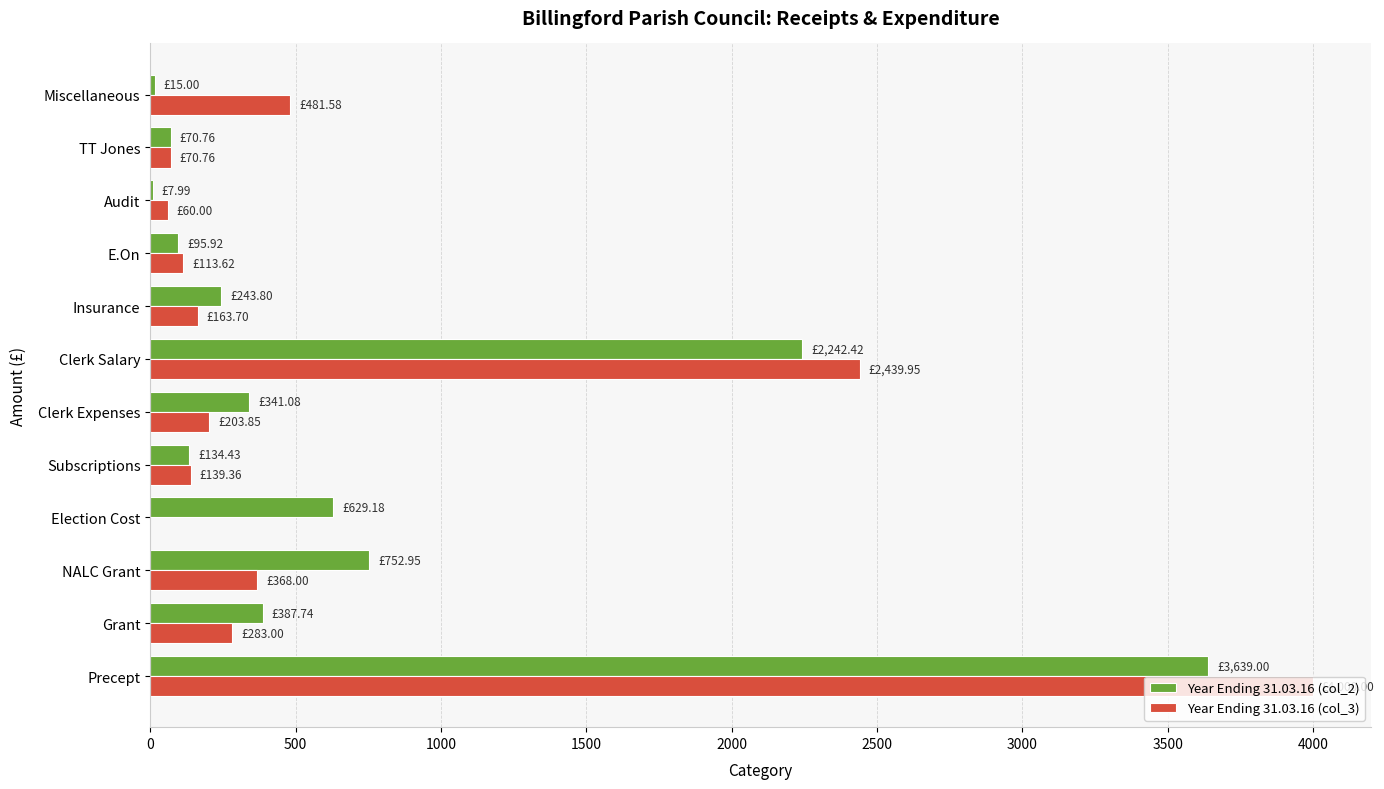

What are all the series names shown in the legend?

Year Ending 31.03.16 (col_2), Year Ending 31.03.16 (col_3)